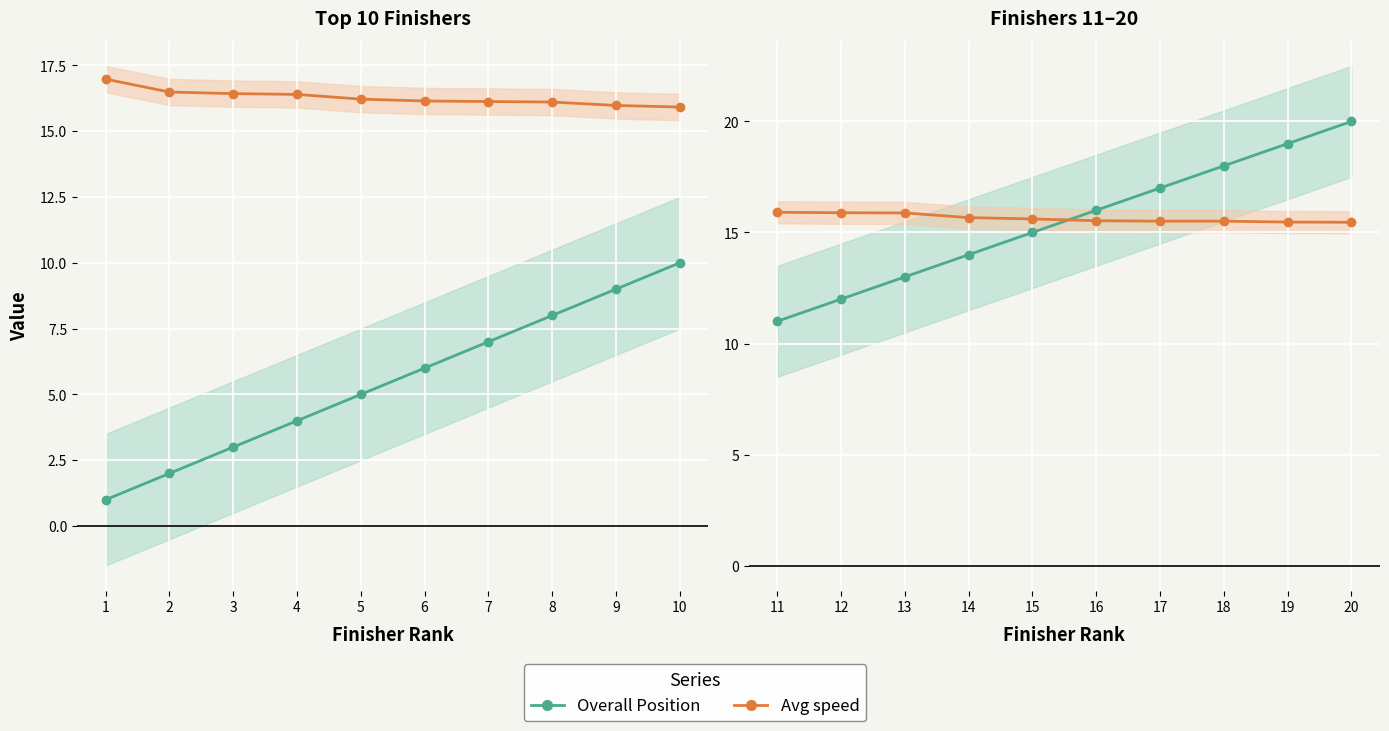

At how many categories does at least one series exceed 12?

10